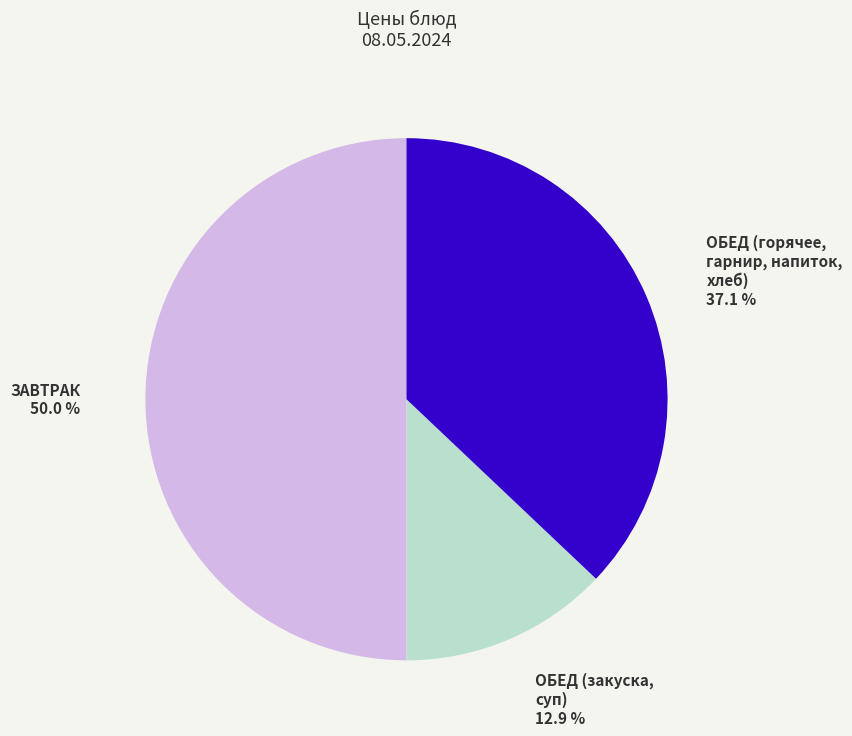

Is ОБЕД (закуска, суп) the majority of the pie?

No